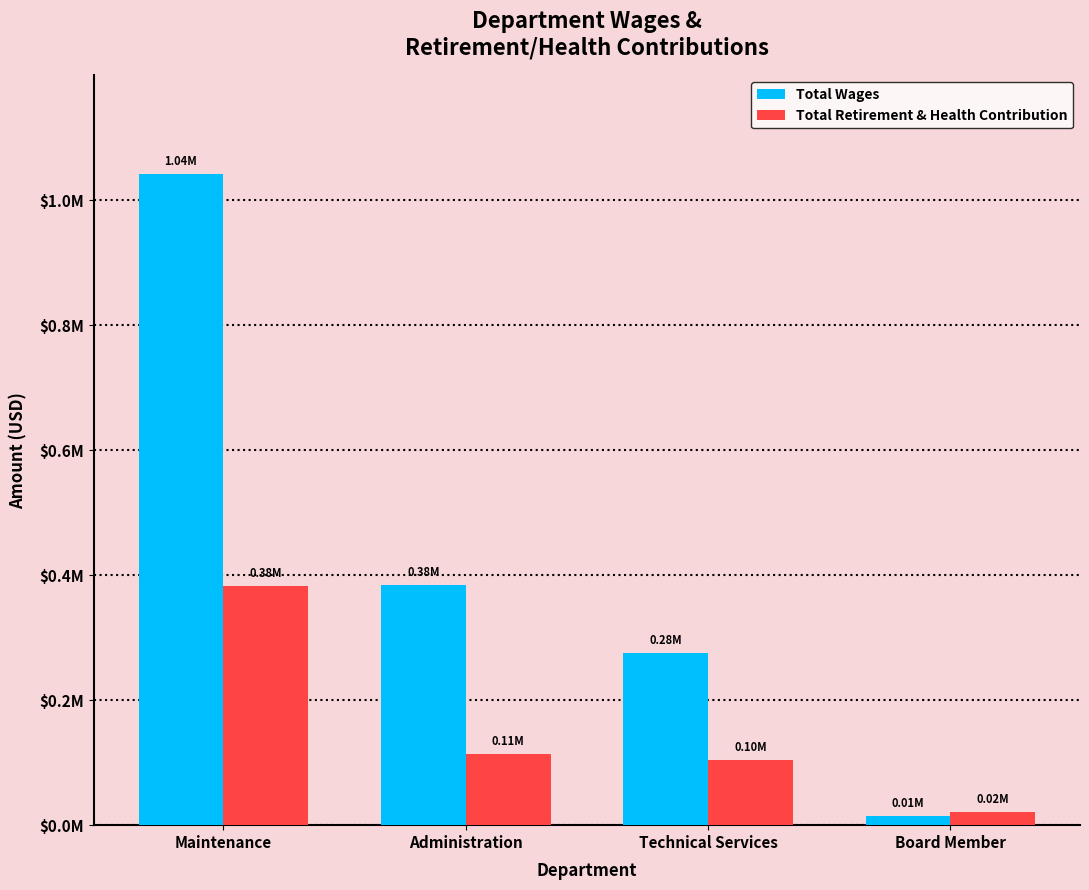

The value of Total Retirement & Health Contribution at Administration is 114073. True or false?

True